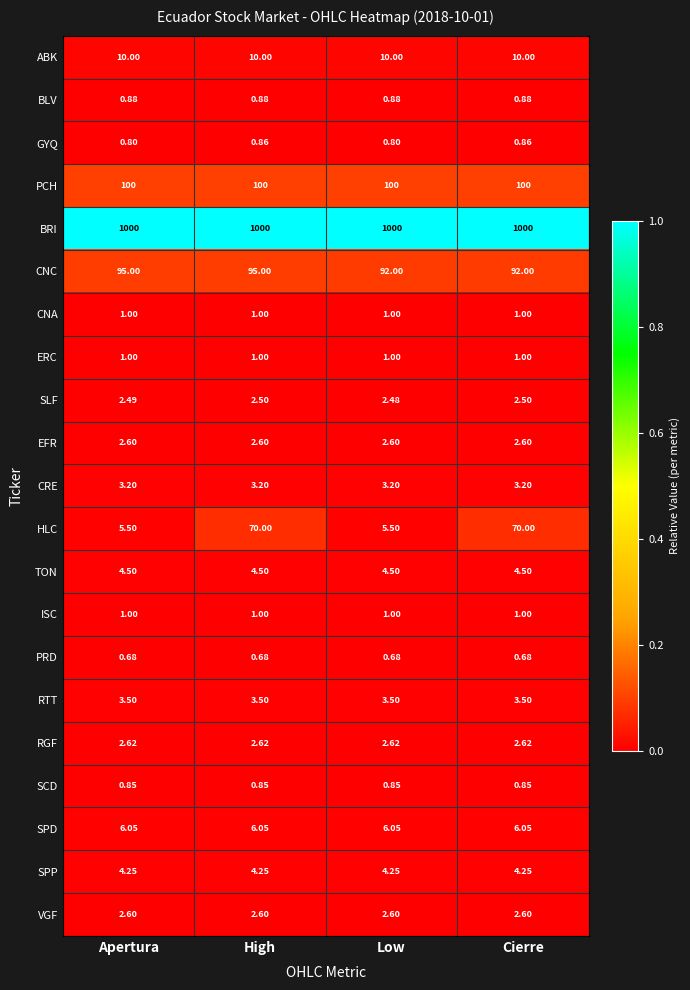

Which series has the largest total across all categories?

BRI